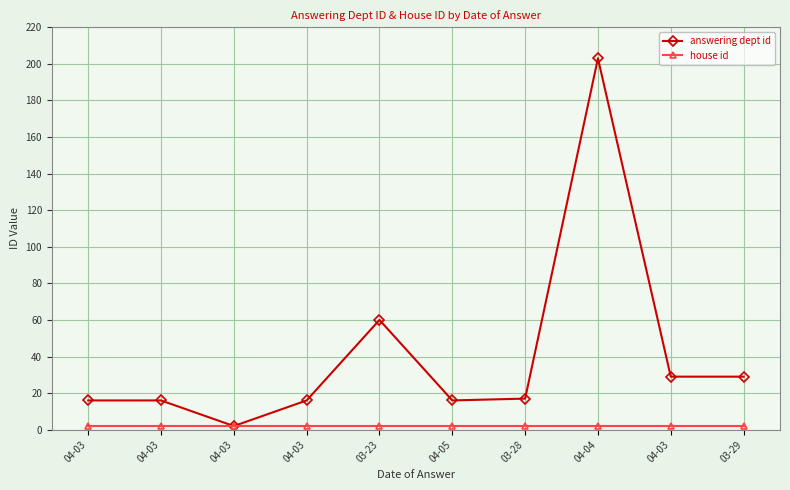

At how many categories does at least one series exceed 77?

1